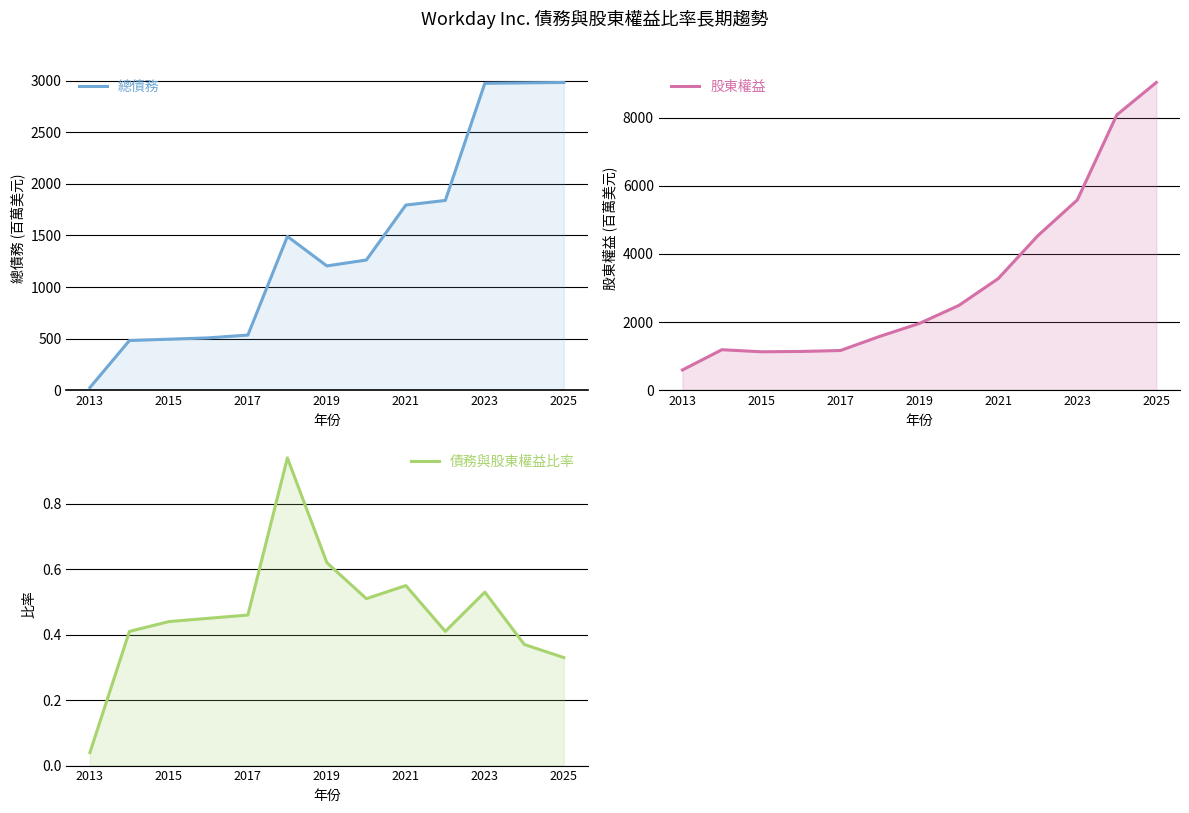

What is the value of the 債務與股東權益比率 point at the 9th from the left?

0.6